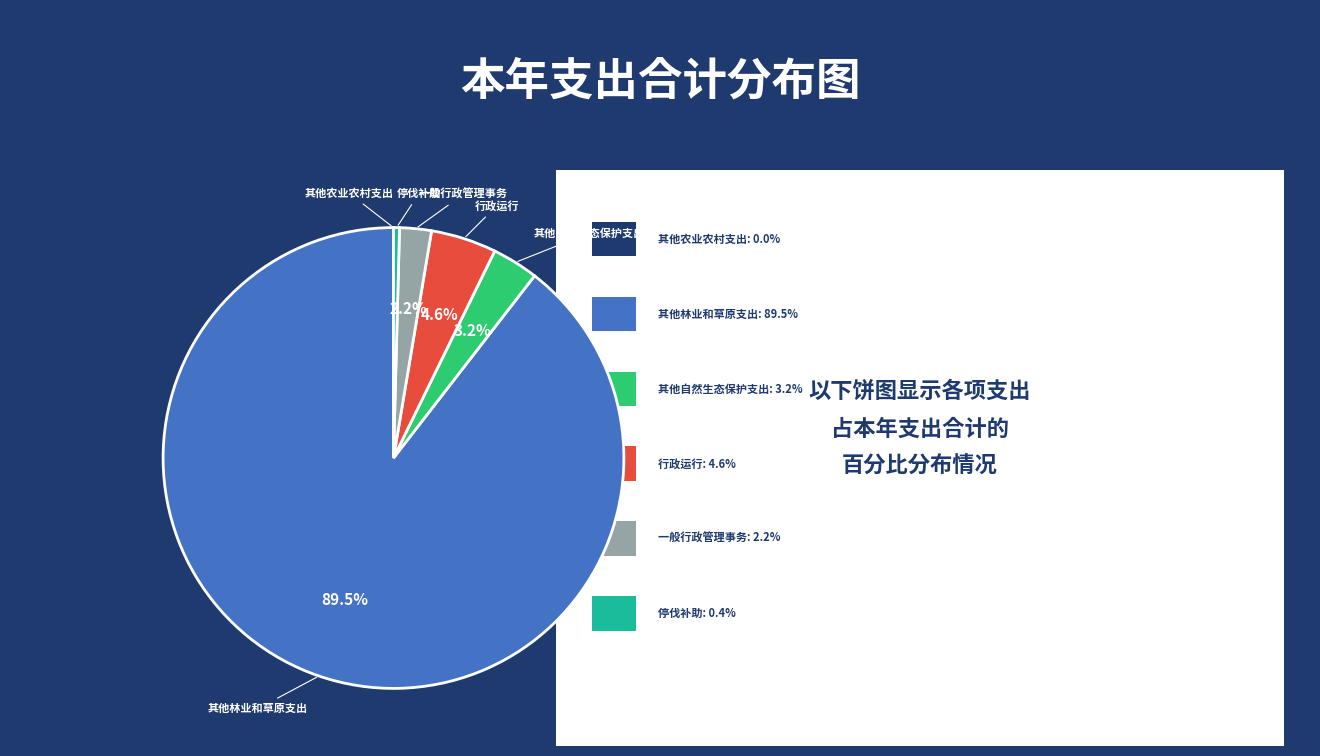

Is there a majority slice in this chart?

Yes